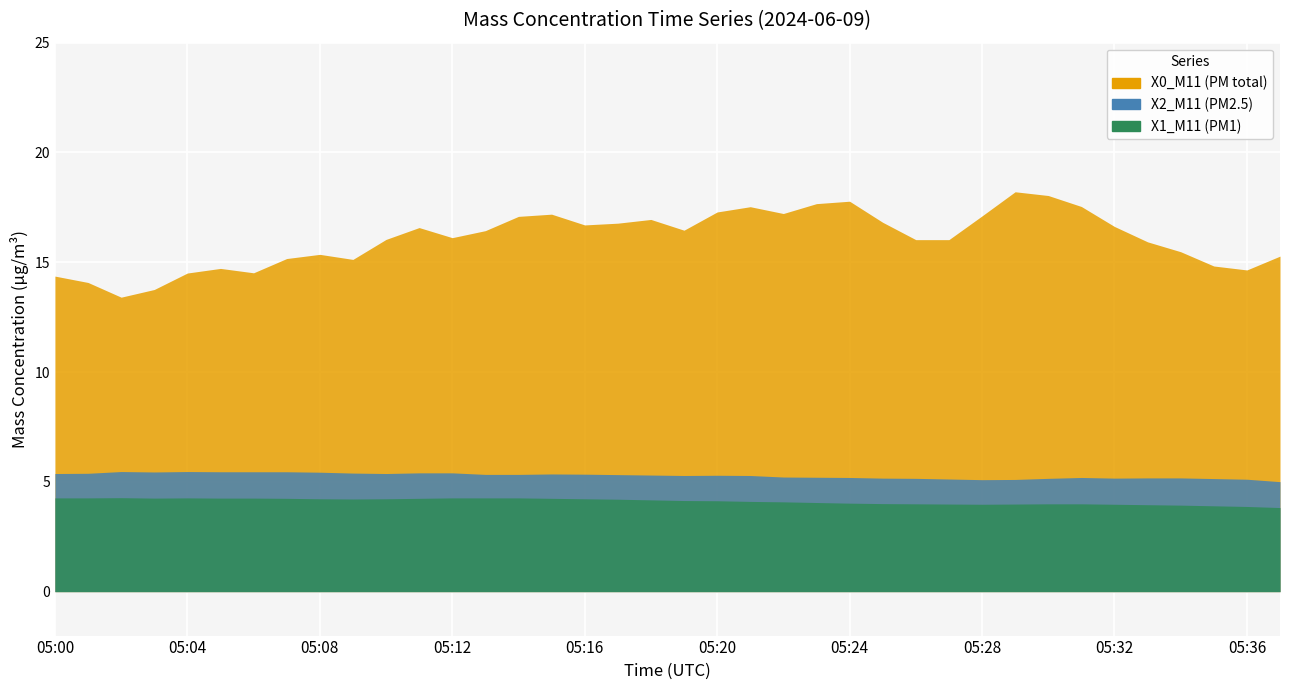

True or false: X1_M11 has a value of 7.5 at 05:09.

False